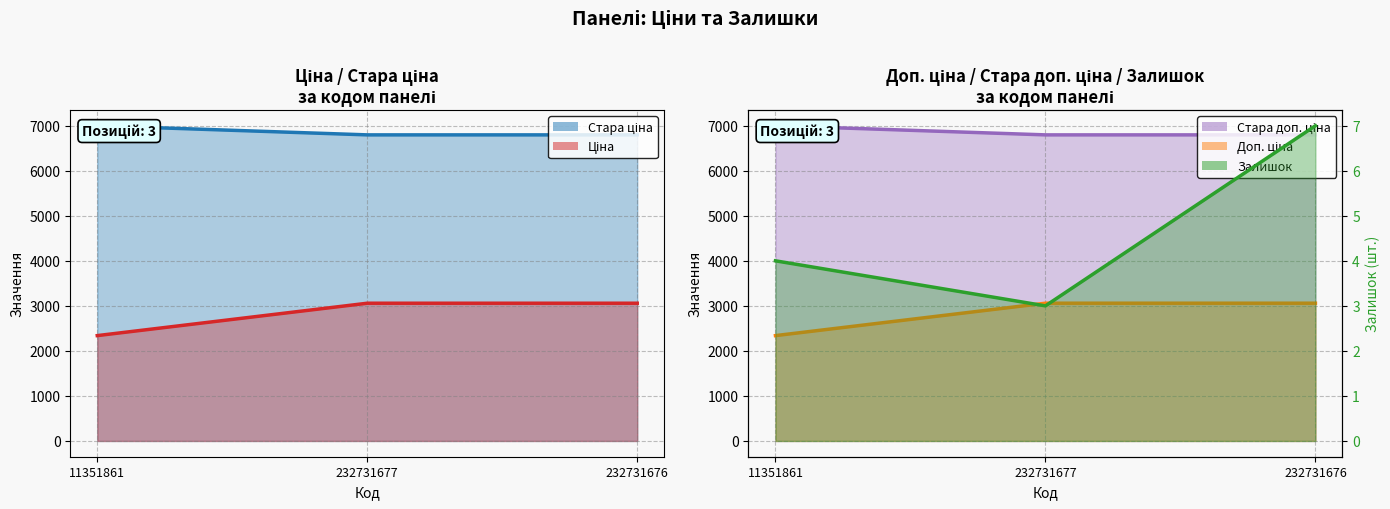

At which label does Залишок (лінія) first exceed 4?

232731676